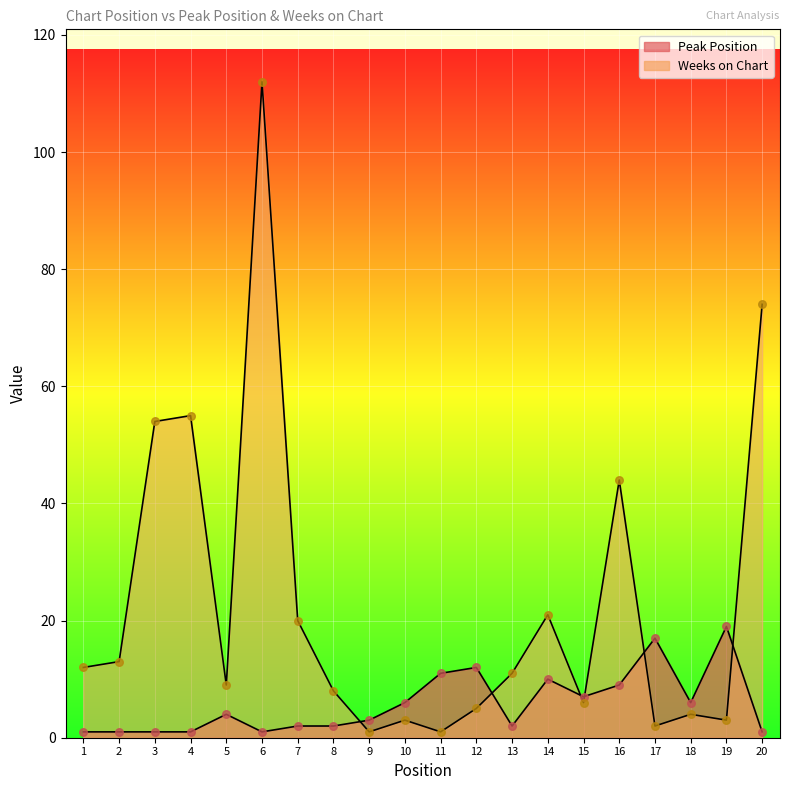

What is the total value across all series at 8?

10